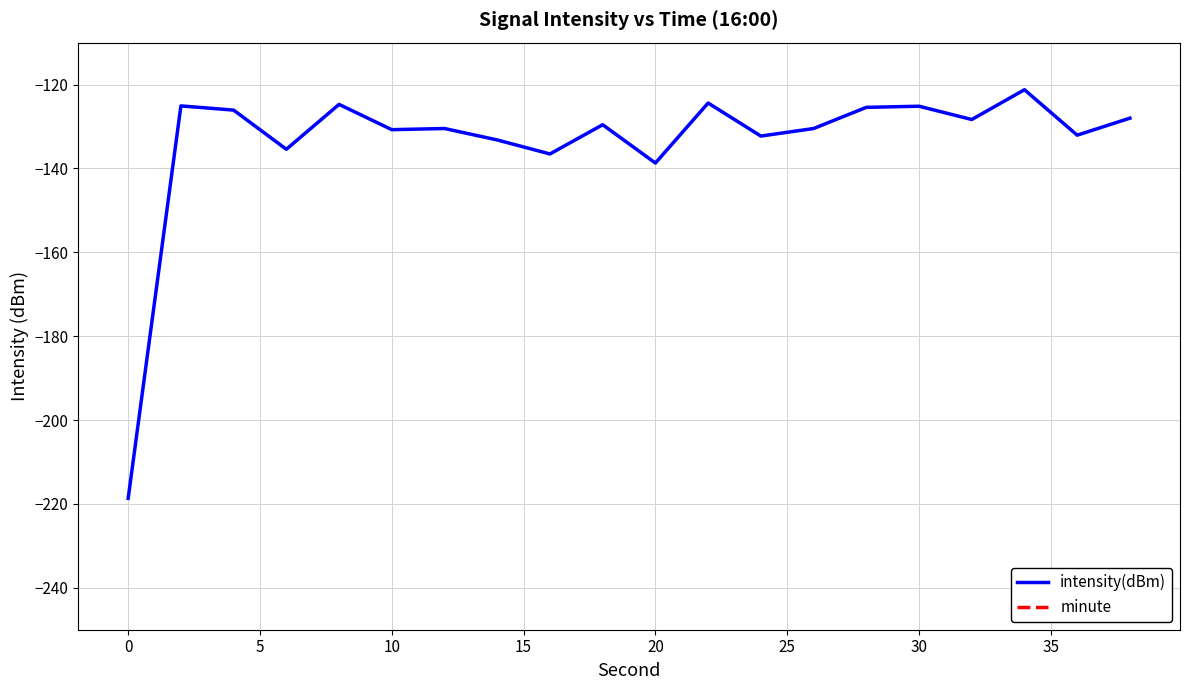

True or false: intensity(dBm) has more than 2 interior local peaks.

True